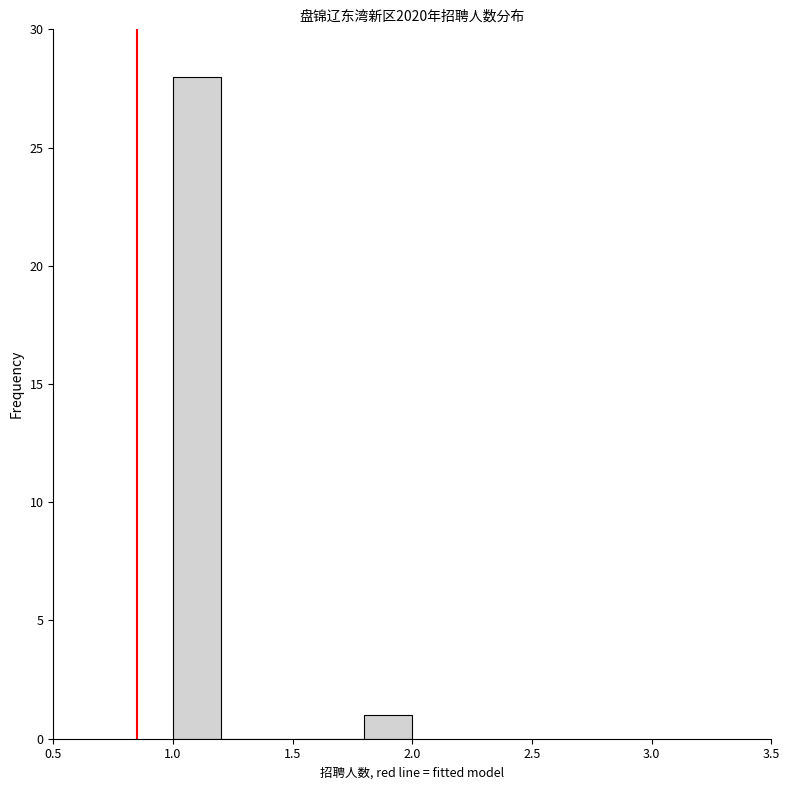

How tall is the bar that spans 1.8 to 2.0 on the x-axis? The values are not printed on the chart, so give them approximately, as read against the axis.

1